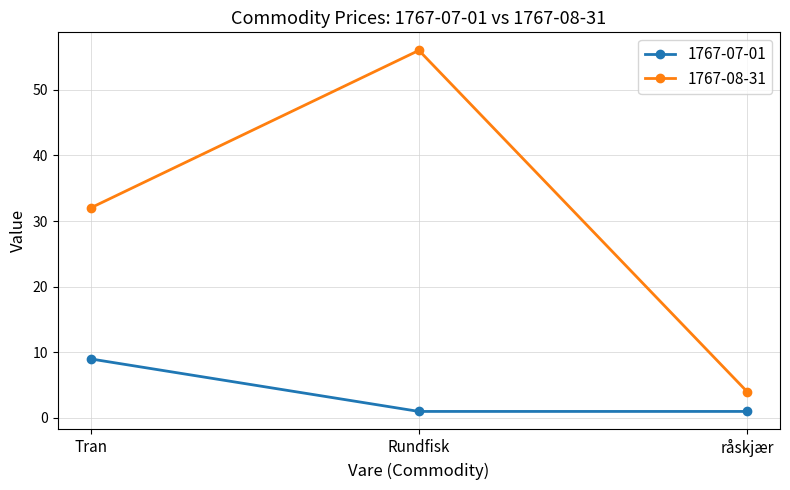

Which series changed the most between Rundfisk and råskjær?

1767-08-31